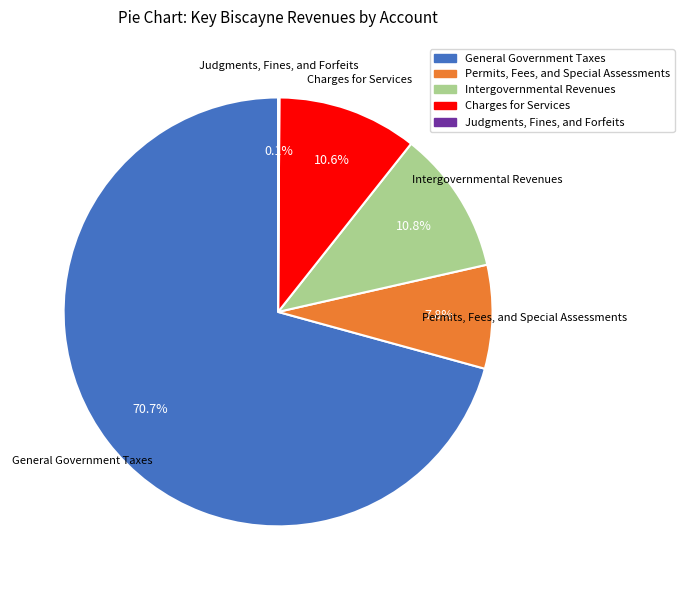

Which slice is the largest?

General Government Taxes